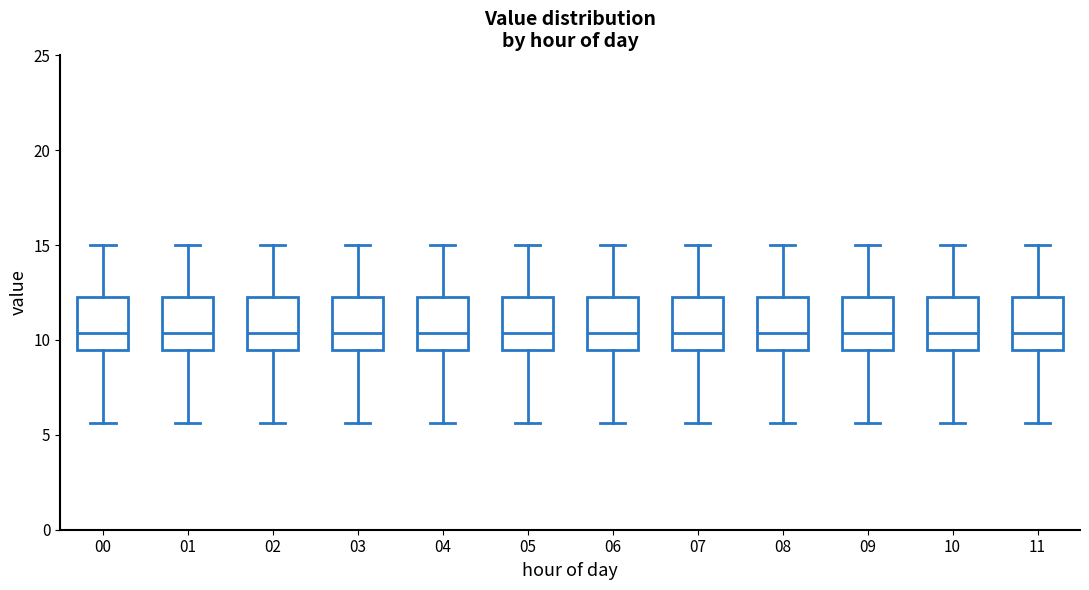

Reading left to right, read every box against the y-axis: the position of its median line, the range the box covers, and the ends of its whiskers. The values are not printed on the chart, so give them approximately, as read against the axis.

00: median 10.5, box 9.5 to 12.5, whiskers 5.5 to 15.0
01: median 10.5, box 9.5 to 12.5, whiskers 5.5 to 15.0
02: median 10.5, box 9.5 to 12.5, whiskers 5.5 to 15.0
03: median 10.5, box 9.5 to 12.5, whiskers 5.5 to 15.0
04: median 10.5, box 9.5 to 12.5, whiskers 5.5 to 15.0
05: median 10.5, box 9.5 to 12.5, whiskers 5.5 to 15.0
06: median 10.5, box 9.5 to 12.5, whiskers 5.5 to 15.0
07: median 10.5, box 9.5 to 12.5, whiskers 5.5 to 15.0
08: median 10.5, box 9.5 to 12.5, whiskers 5.5 to 15.0
09: median 10.5, box 9.5 to 12.5, whiskers 5.5 to 15.0
10: median 10.5, box 9.5 to 12.5, whiskers 5.5 to 15.0
11: median 10.5, box 9.5 to 12.5, whiskers 5.5 to 15.0